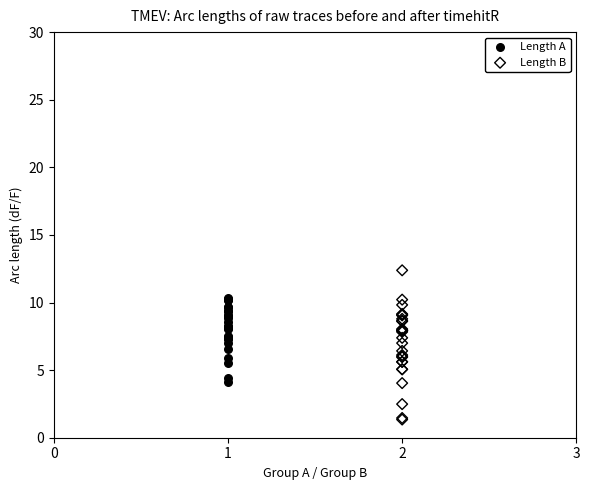

Which series contains the highest Y value?

Length B